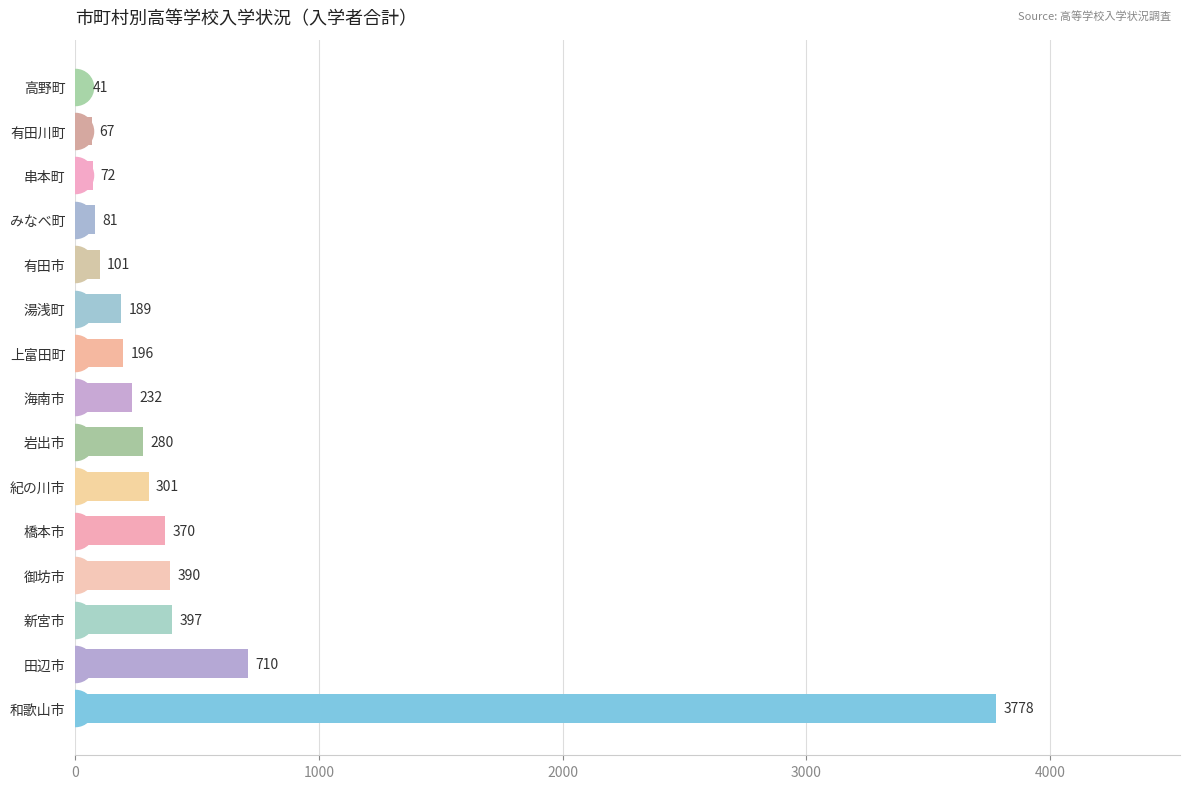

At which category does the chart reach its minimum across all series?

高野町